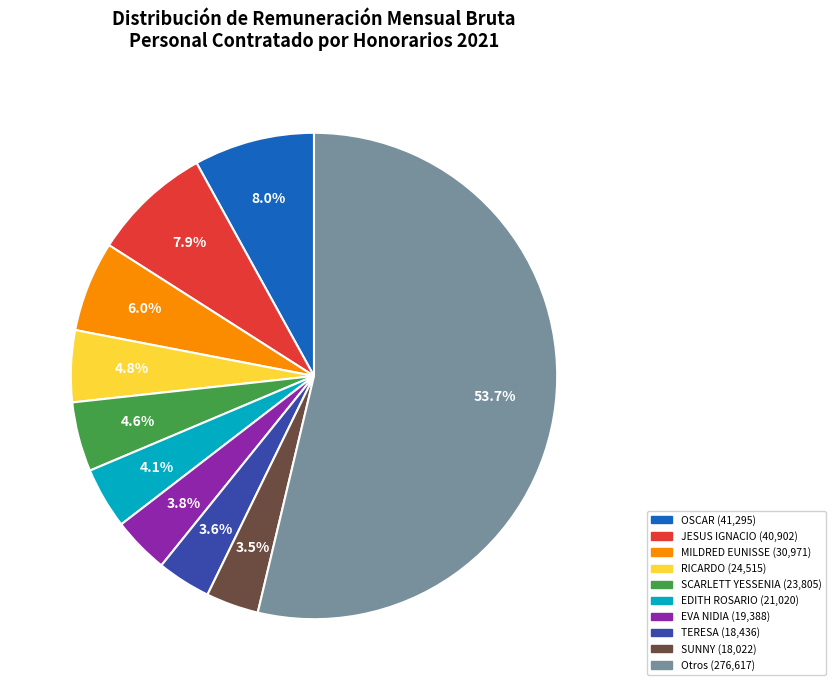

Is there a majority slice in this chart?

Yes